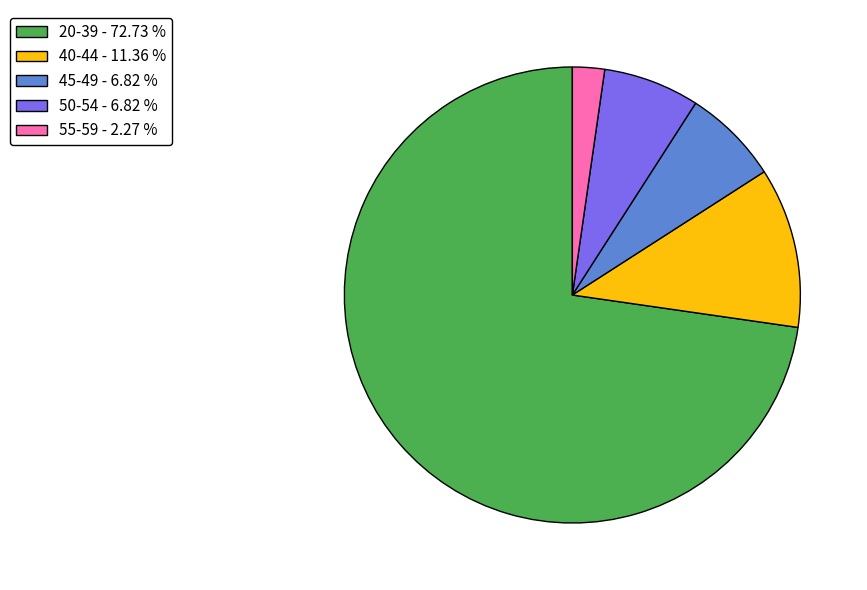

Approximately how many times larger is the value at 50-54 - 6.82 % compared to 45-49 - 6.82 %?

1.0